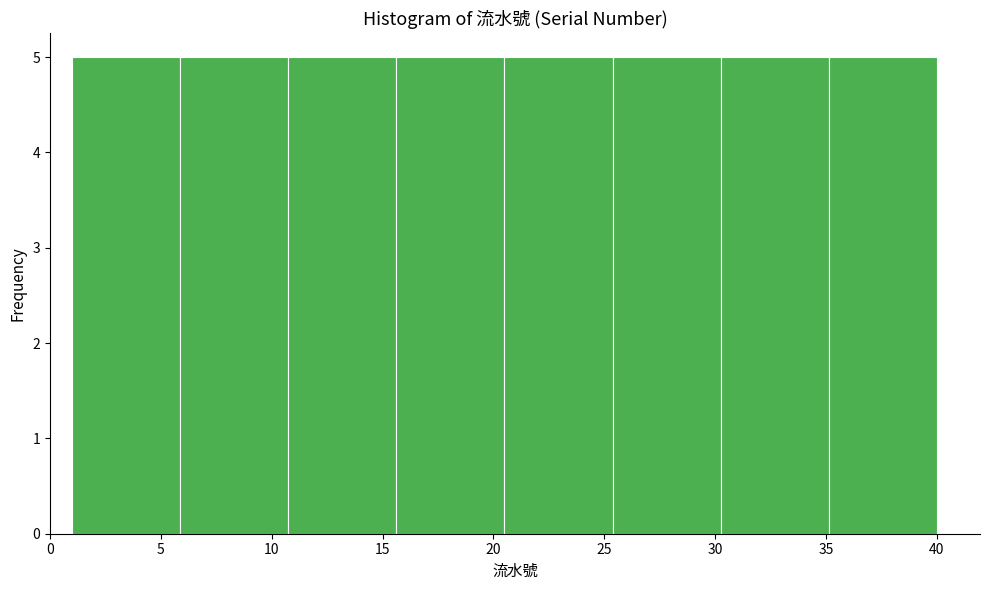

Reading left to right, list every bar in this chart as the range it spans on the x-axis followed by its height. Neither the bar edges nor the heights are printed on the chart, so give them approximately, as read against the axes.

1.0 to 6.0: 5
6.0 to 11.0: 5
11.0 to 15.5: 5
15.5 to 20.5: 5
20.5 to 25.5: 5
25.5 to 30.5: 5
30.5 to 35.0: 5
35.0 to 40.0: 5